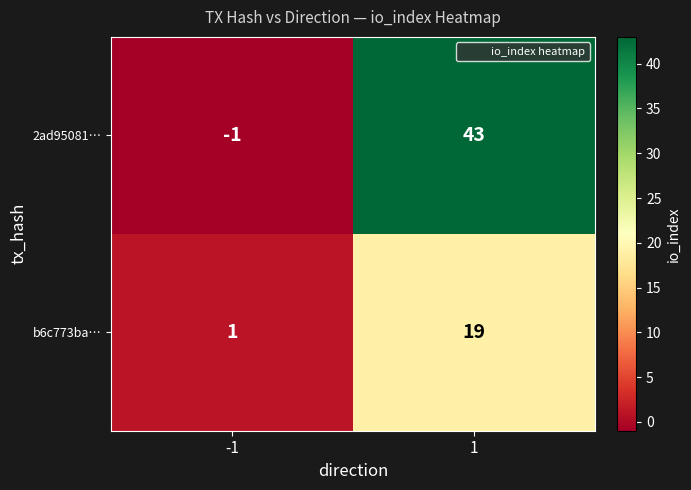

What is the greatest value displayed?

43